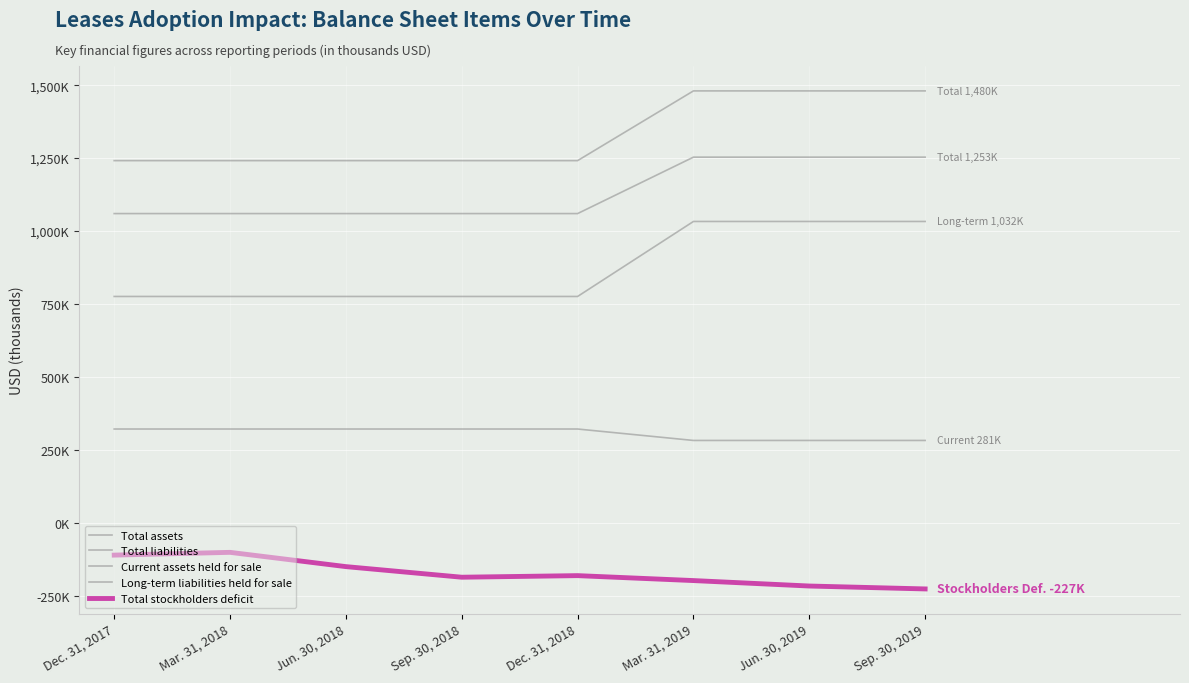

Is this an area chart (filled region under the line)?

No